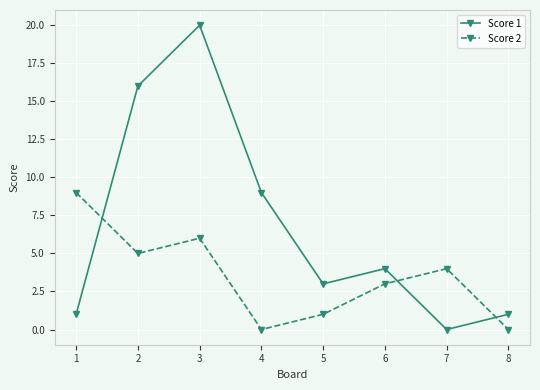

At which label is Score 1 closest to 10?

4